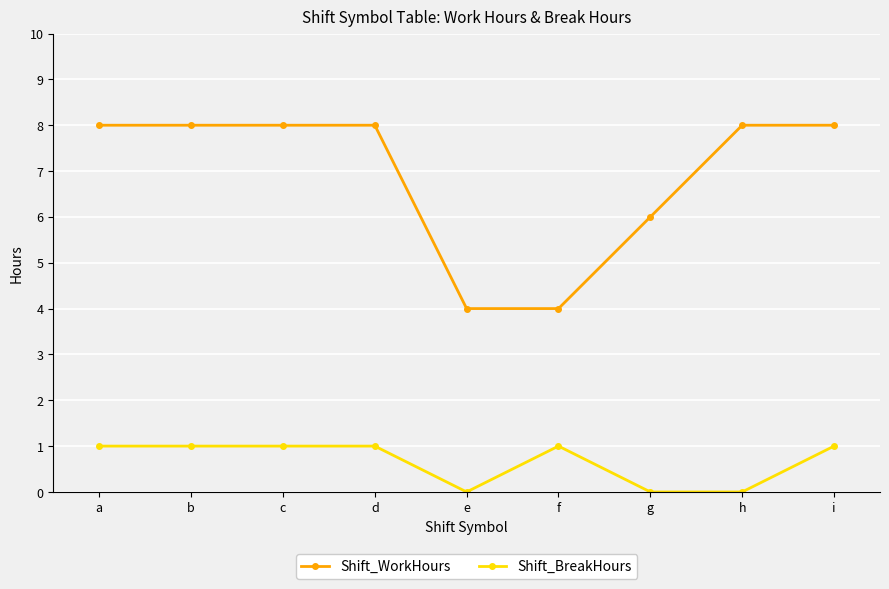

True or false: Shift_WorkHours has a value of 8.0 at i.

True